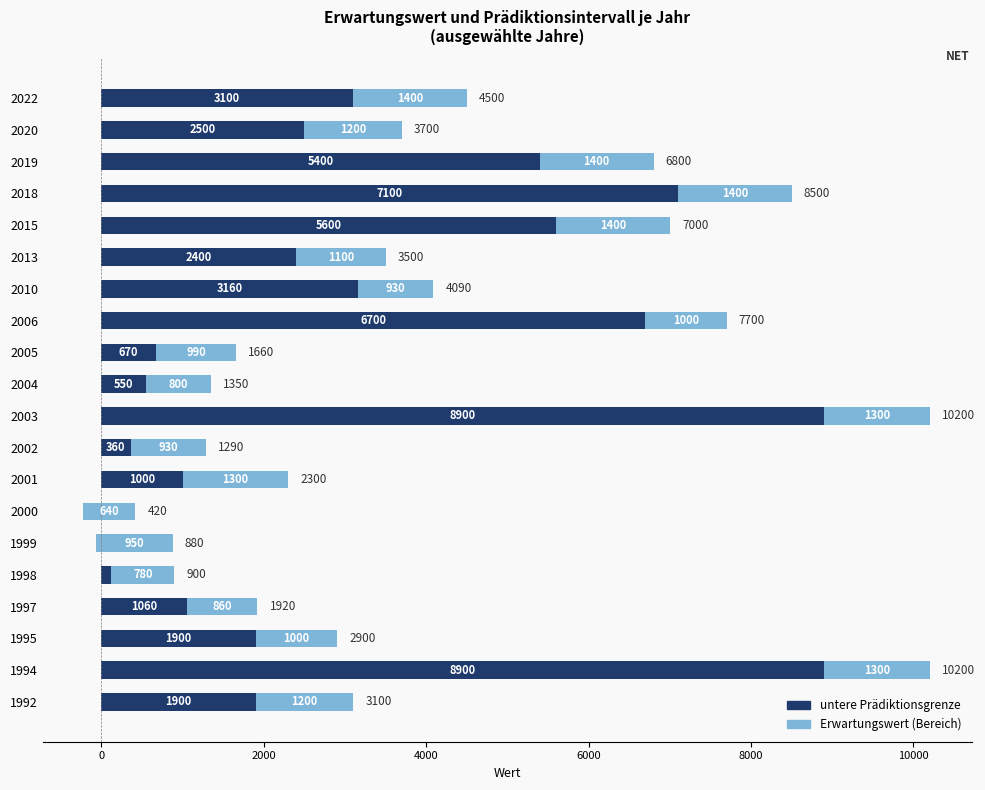

Rank the series by their maximum value, from lowest to highest.

Erwartungswert (Bereich), untere Prädiktionsgrenze